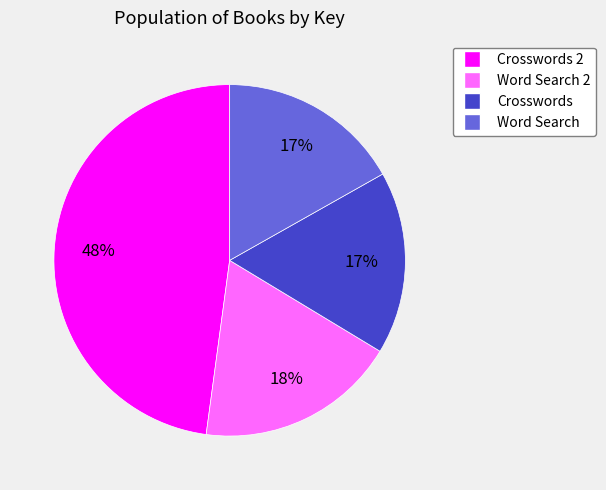

To the nearest percent, what is the difference between the largest and smallest slice percentages?

31%